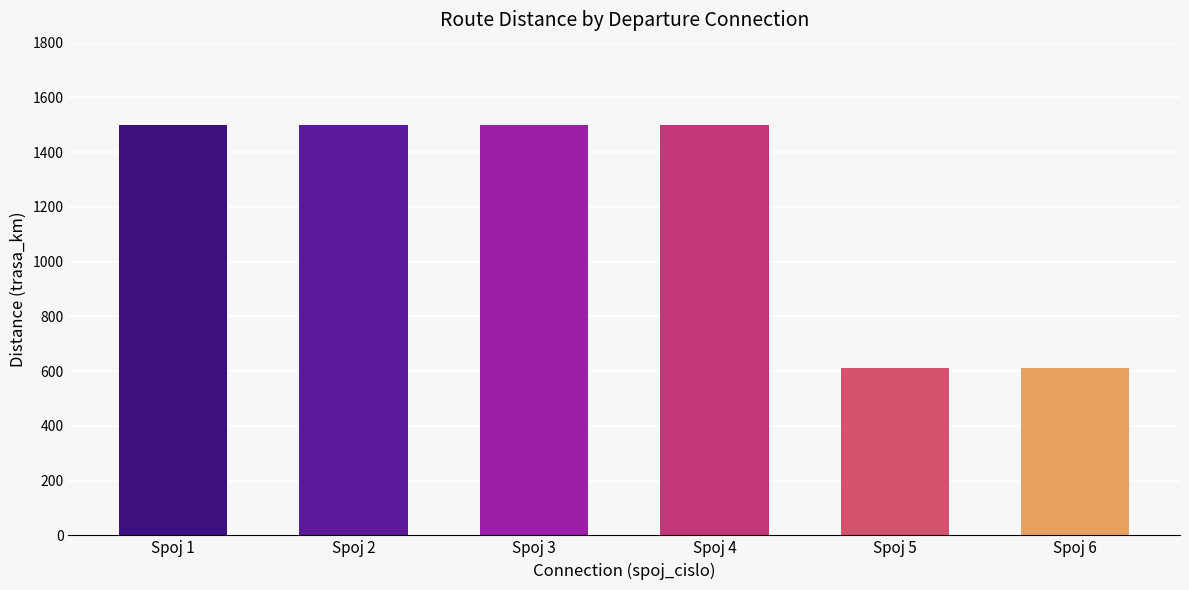

Is it true that the value at Spoj 4 is 1500?

True